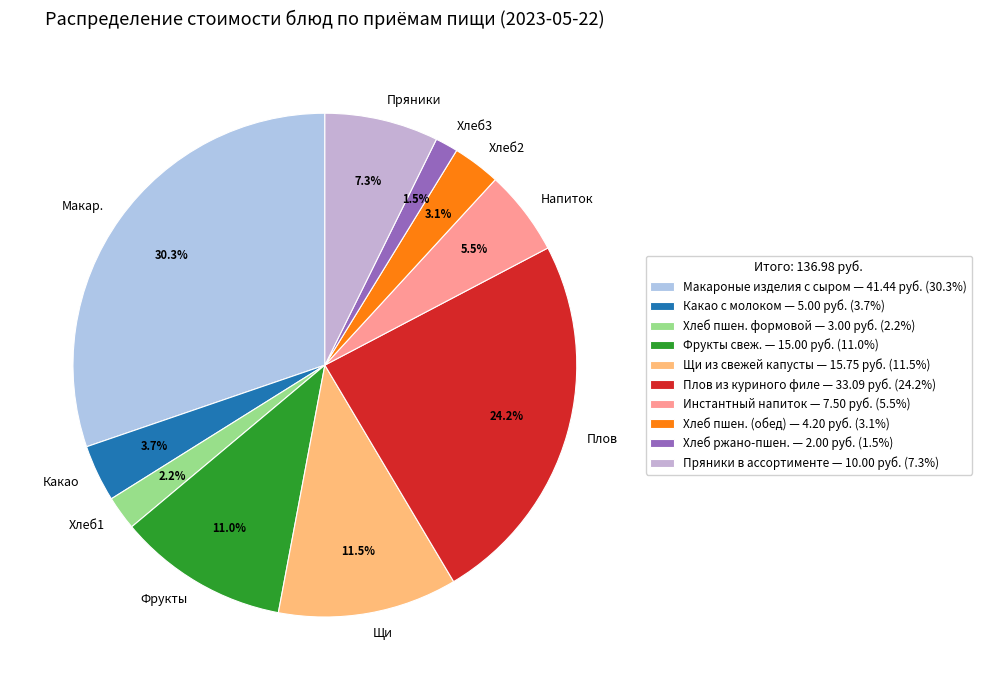

Does Фрукты свеж. represent more than half of the total?

No